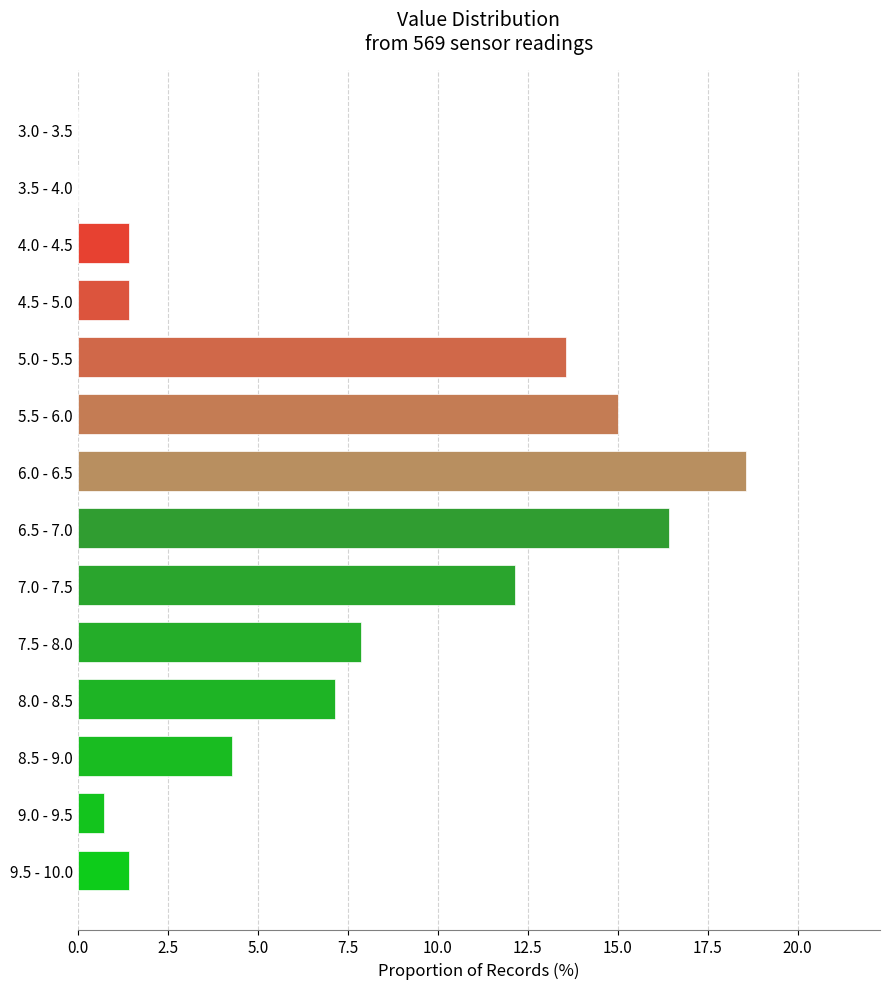

Reading bottom to top, list all the values displayed in this chart.

9.5 - 10.0=1.4	9.0 - 9.5=0.7	8.5 - 9.0=4.3	8.0 - 8.5=7.1	7.5 - 8.0=7.9	7.0 - 7.5=12.1	6.5 - 7.0=16.4	6.0 - 6.5=18.6	5.5 - 6.0=15.0	5.0 - 5.5=13.6	4.5 - 5.0=1.4	4.0 - 4.5=1.4	3.5 - 4.0=0.0	3.0 - 3.5=0.0